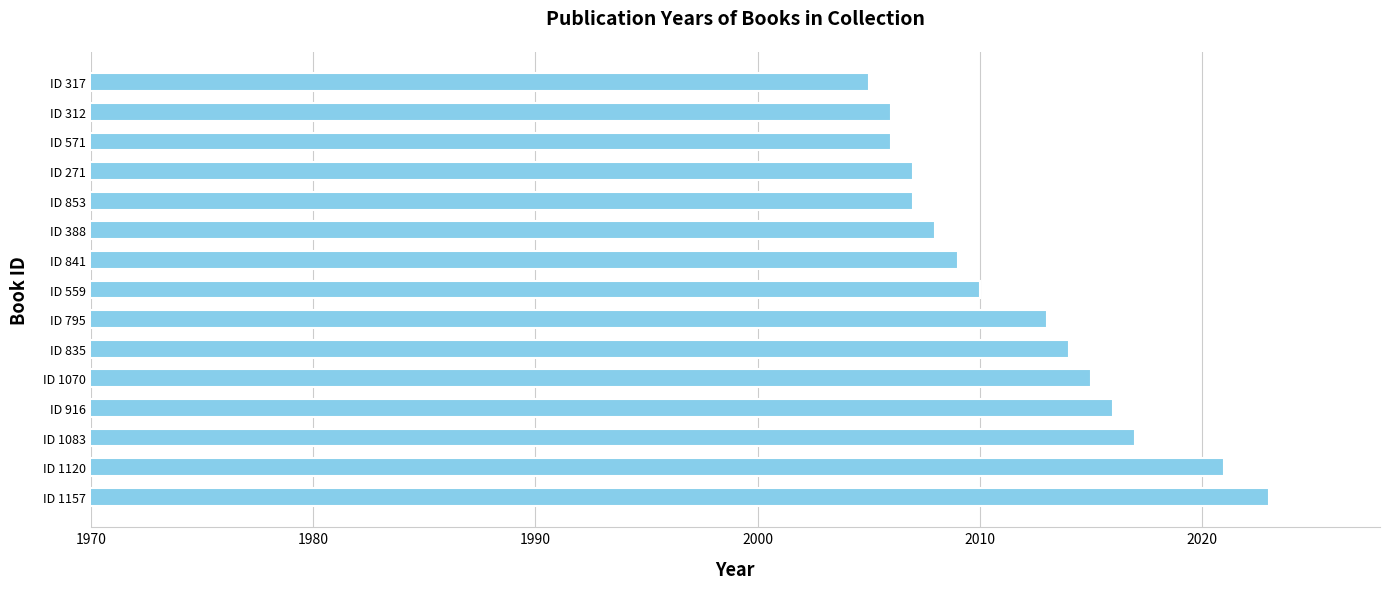

Approximately how many times larger is the value at ID 916 compared to ID 853?

1.0